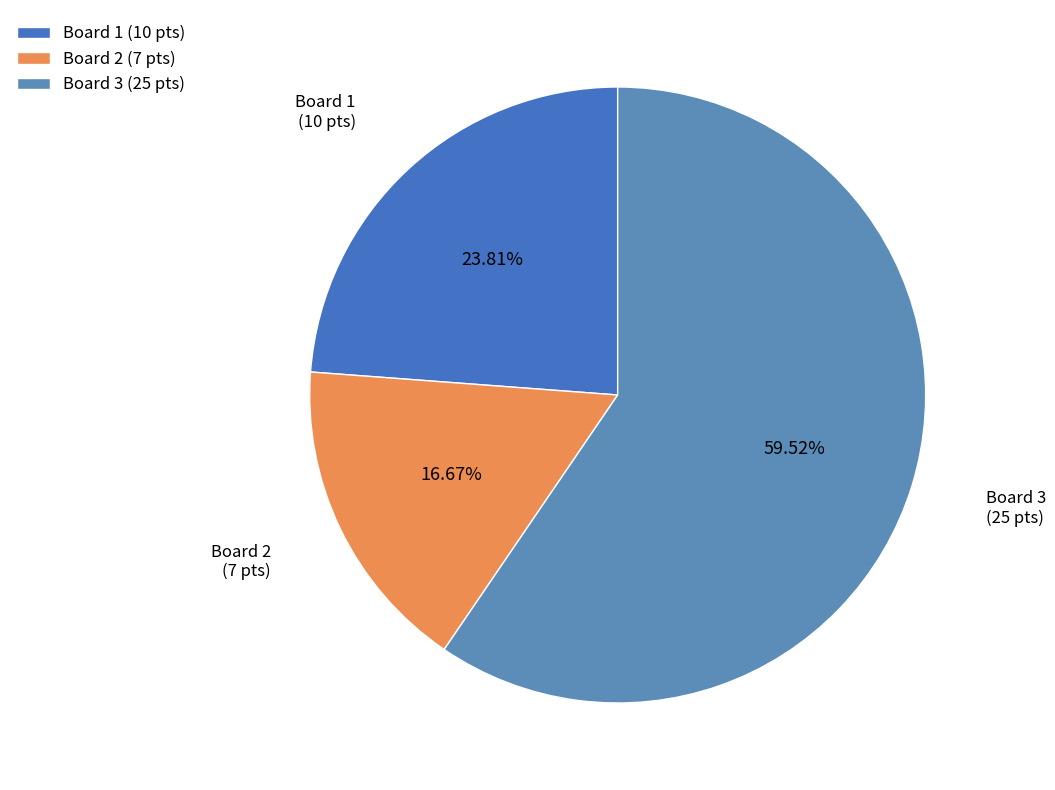

Do Board 3 and Board 2 together represent more than half of the pie?

Yes